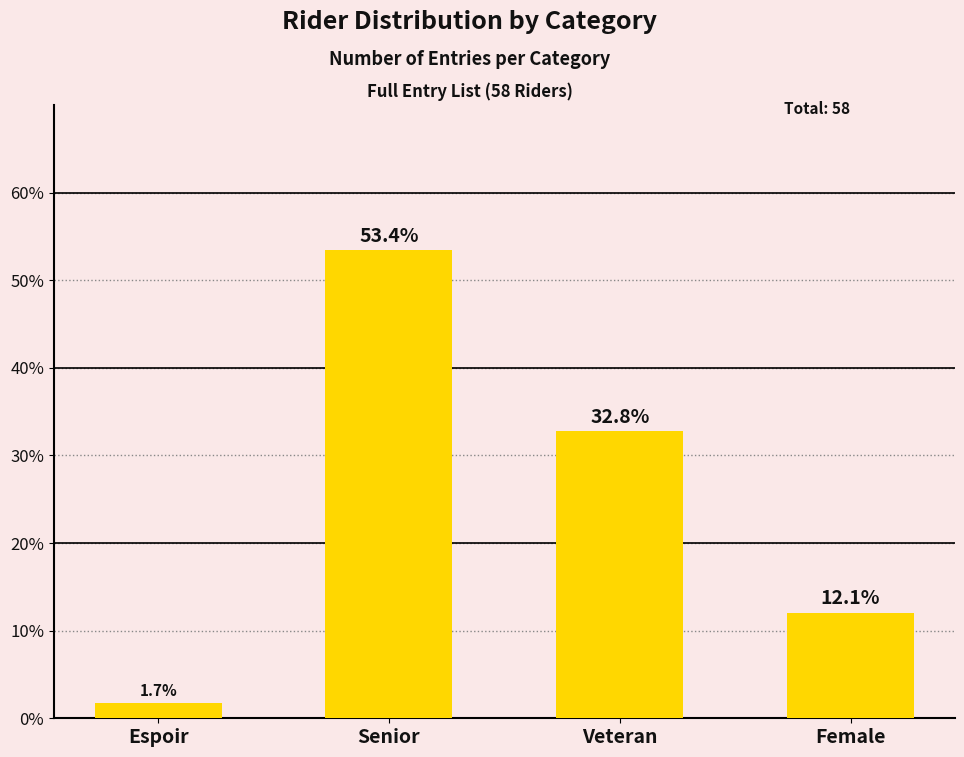

Which category has the highest value across all series?

Senior